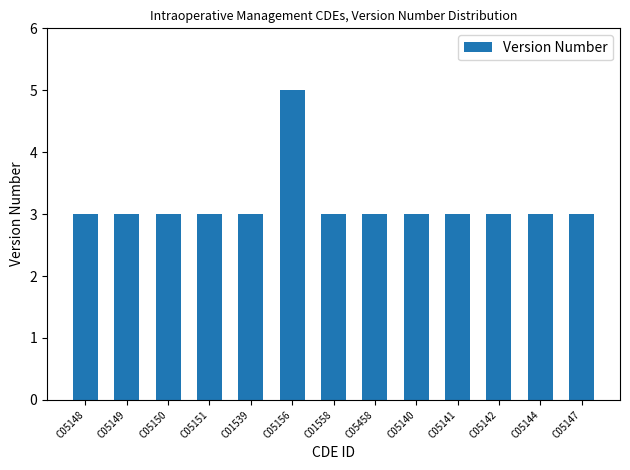

Reading left to right, transcribe all the data shown in this chart.

C05148=3	C05149=3	C05150=3	C05151=3	C01539=3	C05156=5	C01558=3	C05458=3	C05140=3	C05141=3	C05142=3	C05144=3	C05147=3